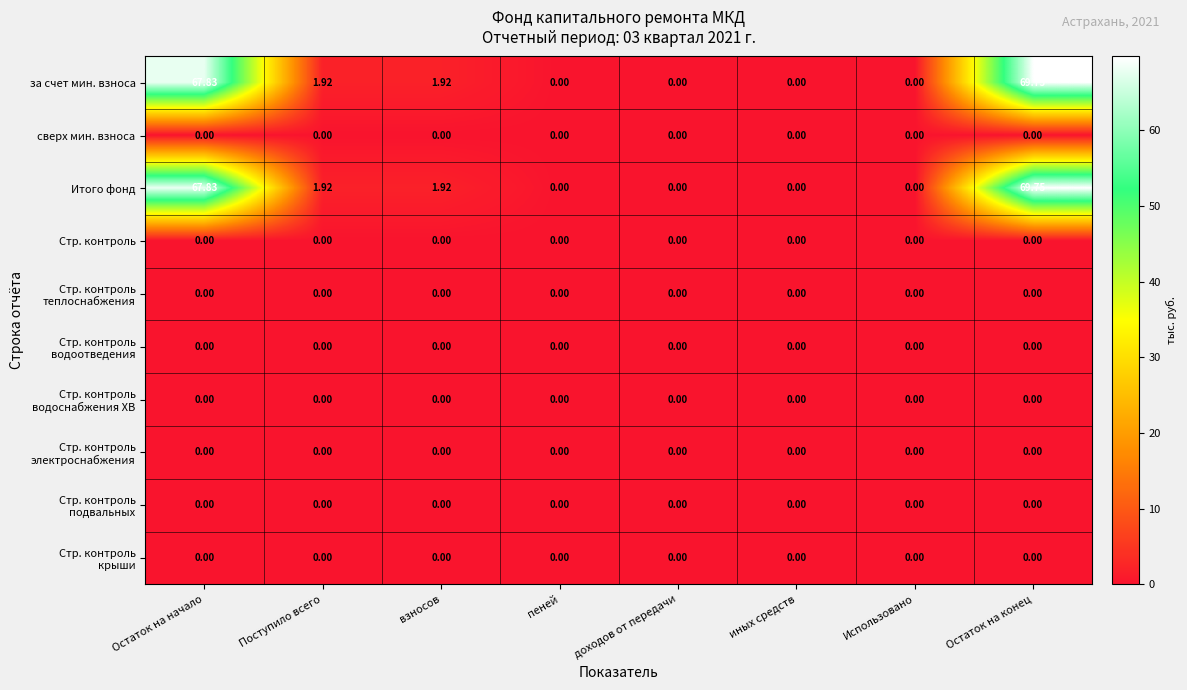

At which category is the sum across all series the highest?

Остаток на конец